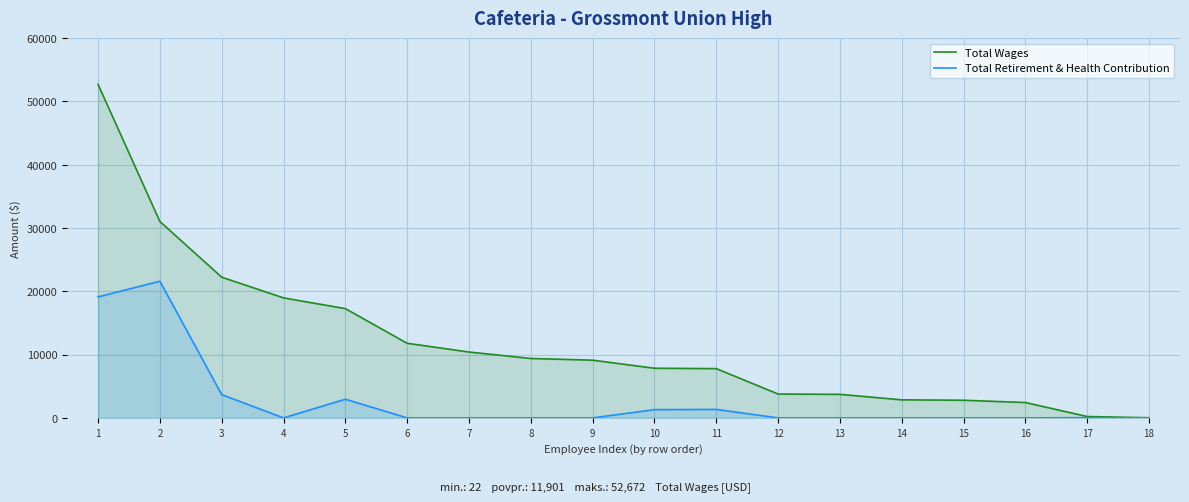

Rank the series by their average value, from lowest to highest.

Total Retirement & Health Contribution, Total Wages